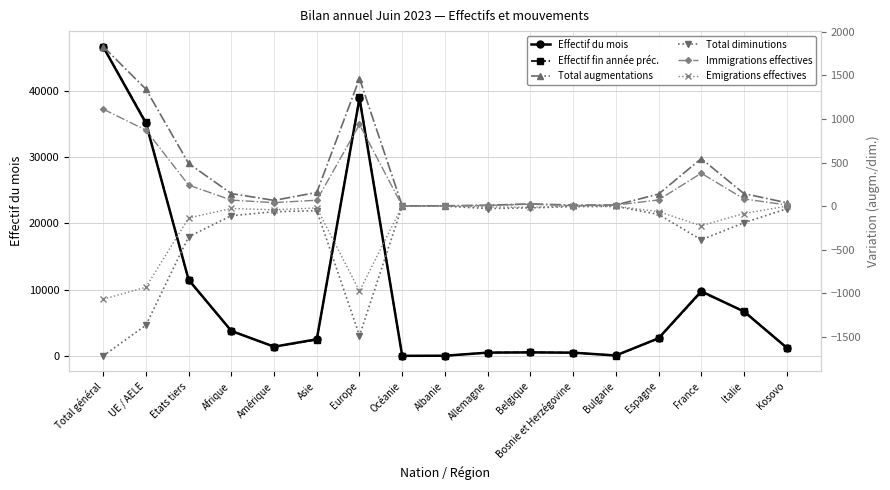

What is the greatest value displayed?

46658